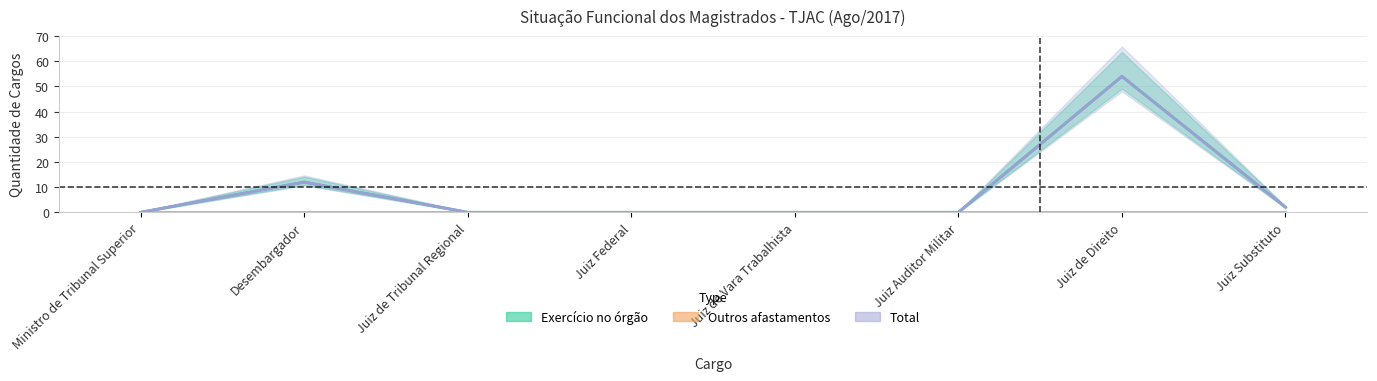

True or false: Total and Exercício no órgão intersect in this chart.

False